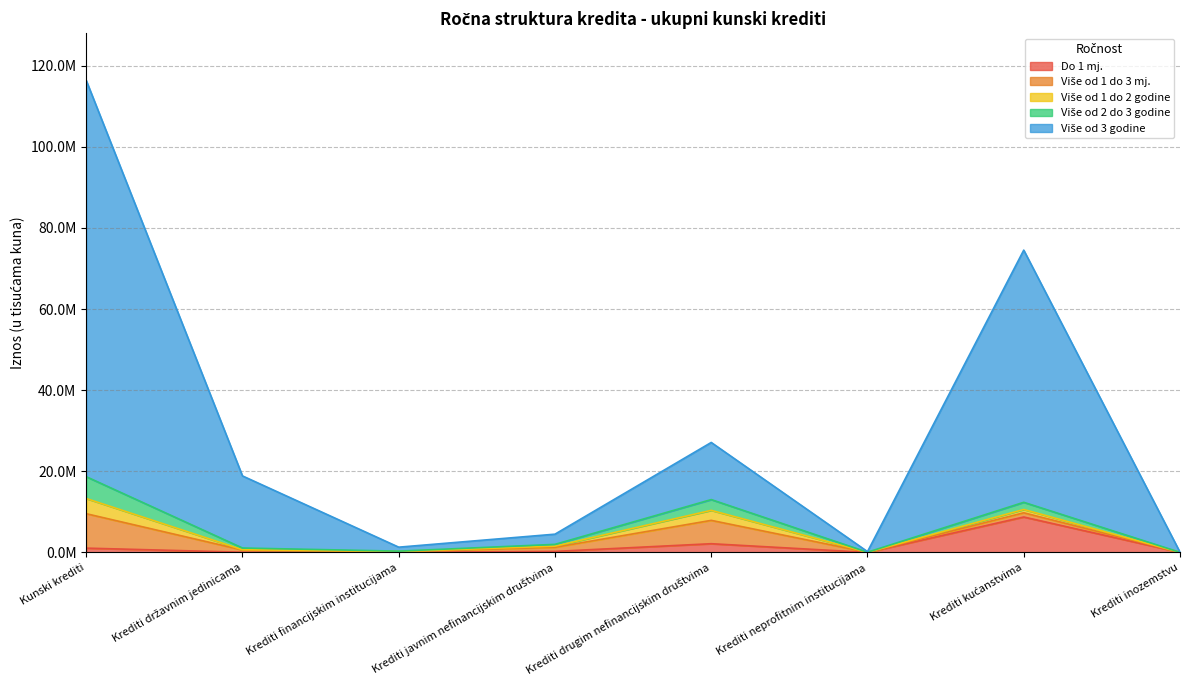

What is the difference between the Više od 1 do 3 mj. values at Krediti financijskim institucijama and Krediti inozemstvu?

105933